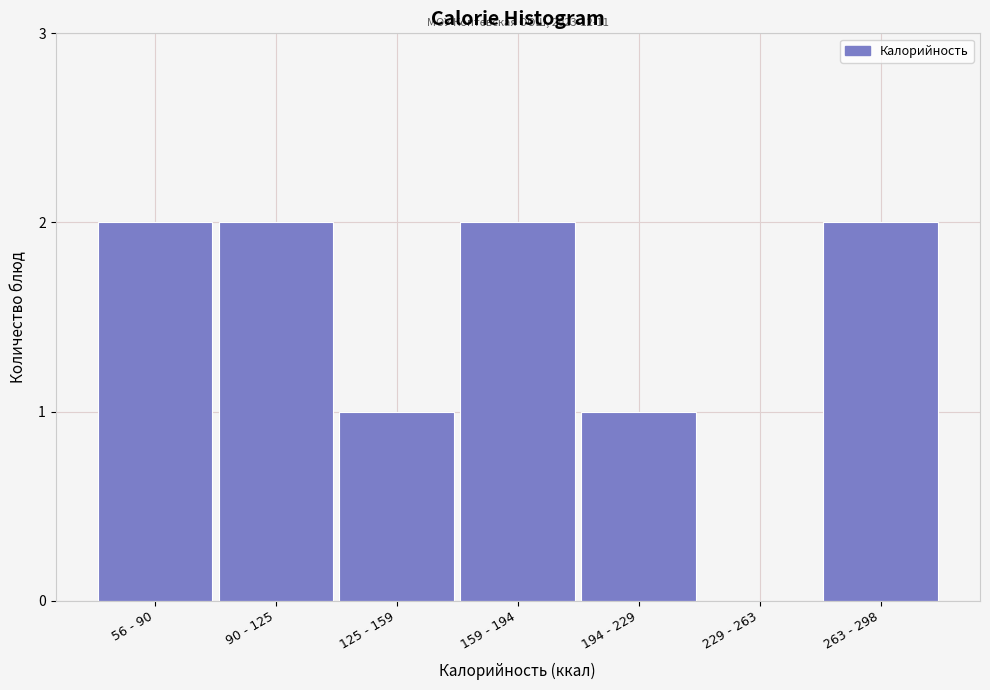

Reading left to right, list all the values displayed in this chart.

56 - 90=2	90 - 125=2	125 - 159=1	159 - 194=2	194 - 229=1	229 - 263=0	263 - 298=2